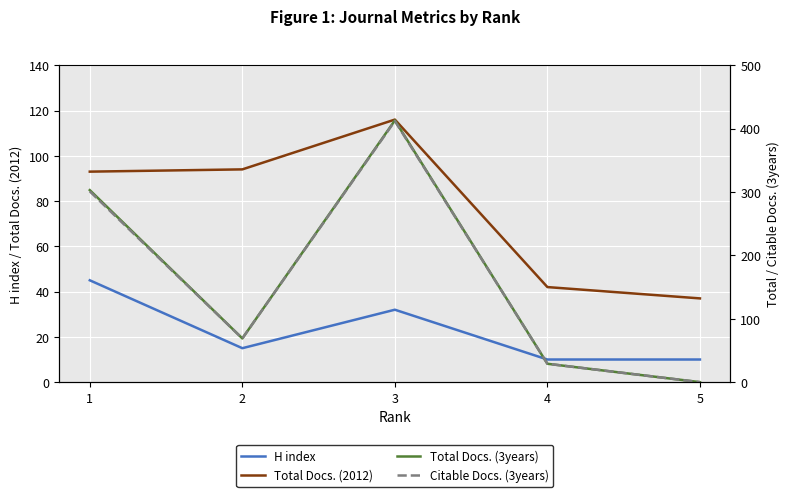

What is the difference between the maximum and second lowest values in the H index series?

35